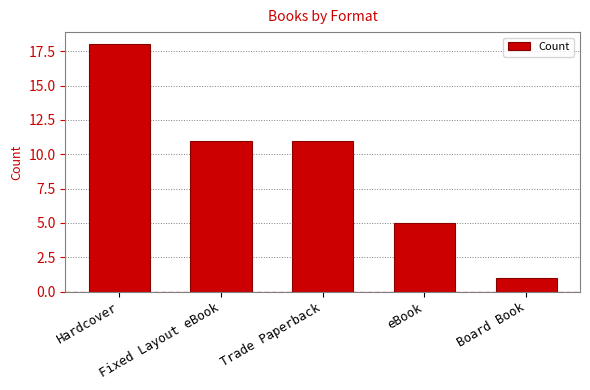

What is the label of the 1st bar from the right?

Board Book